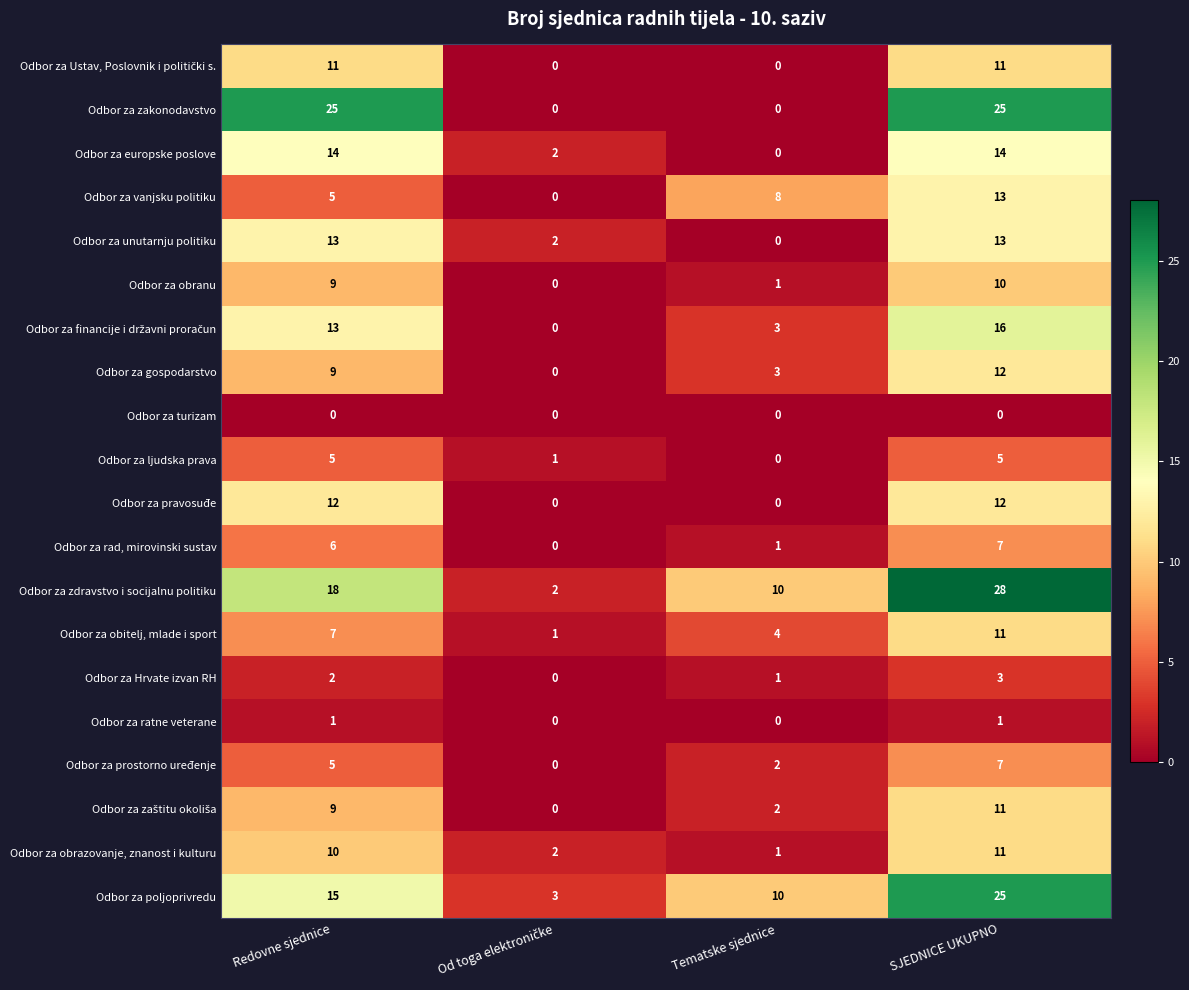

What is the total value across all series at Tematske sjednice?

46